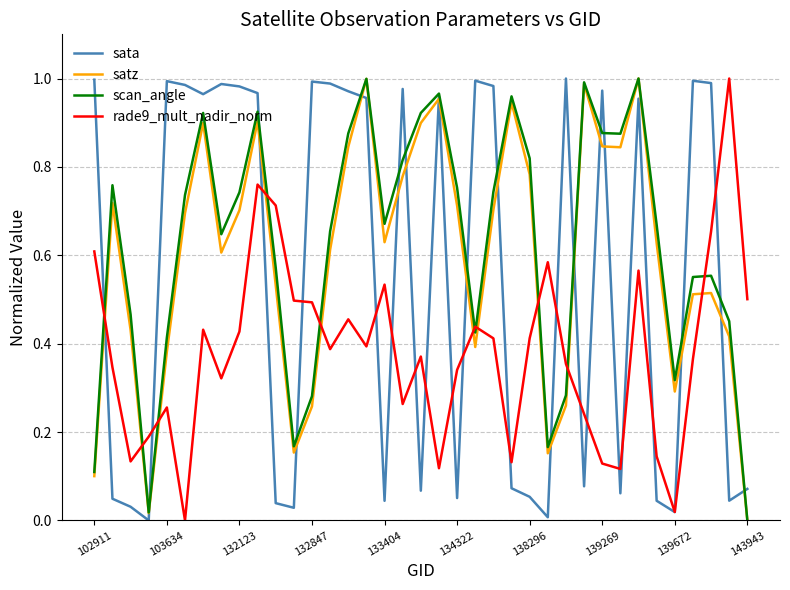

True or false: rade9_mult_nadir_norm and scan_angle intersect in this chart.

True